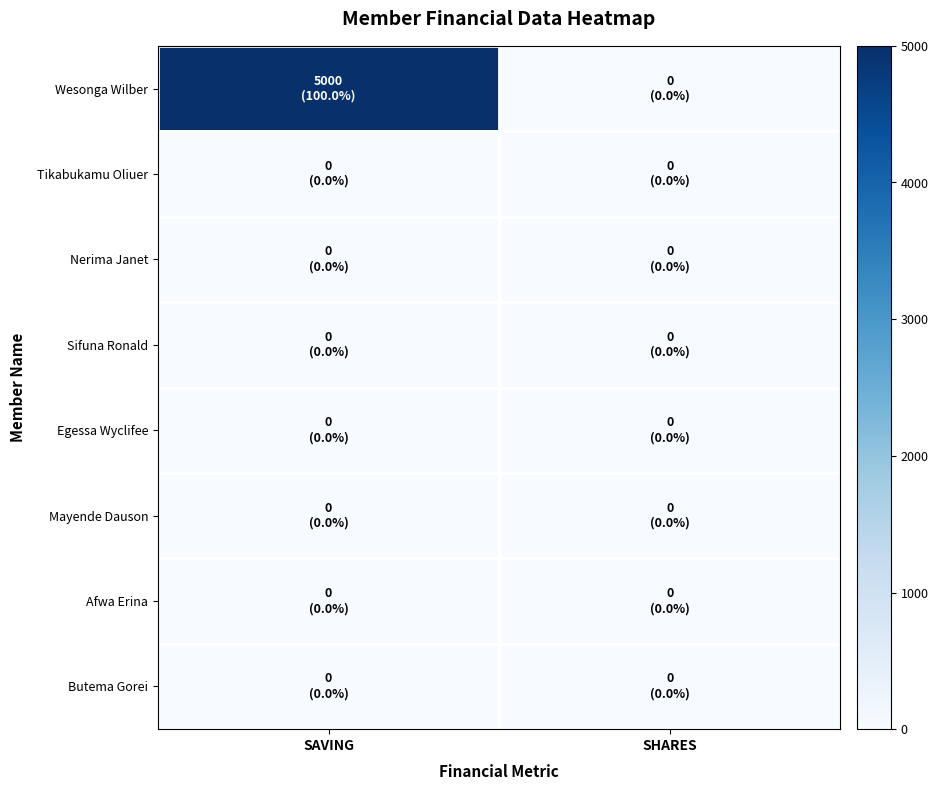

At which category is the sum across all series the highest?

SAVING